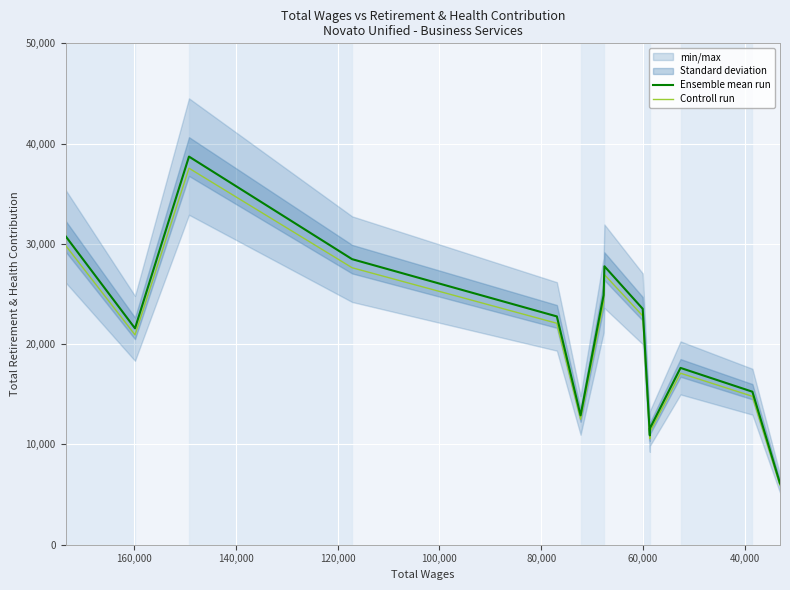

True or false: Ensemble mean run and Controll run cross at least once.

False